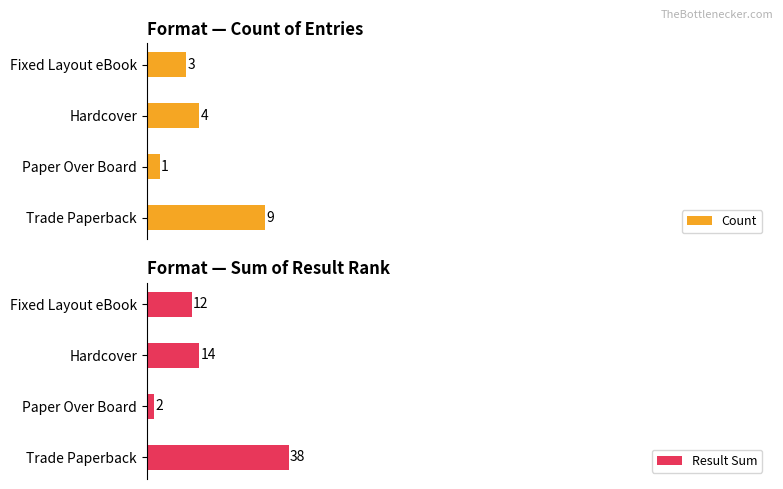

What is the average value of the Count series?

4